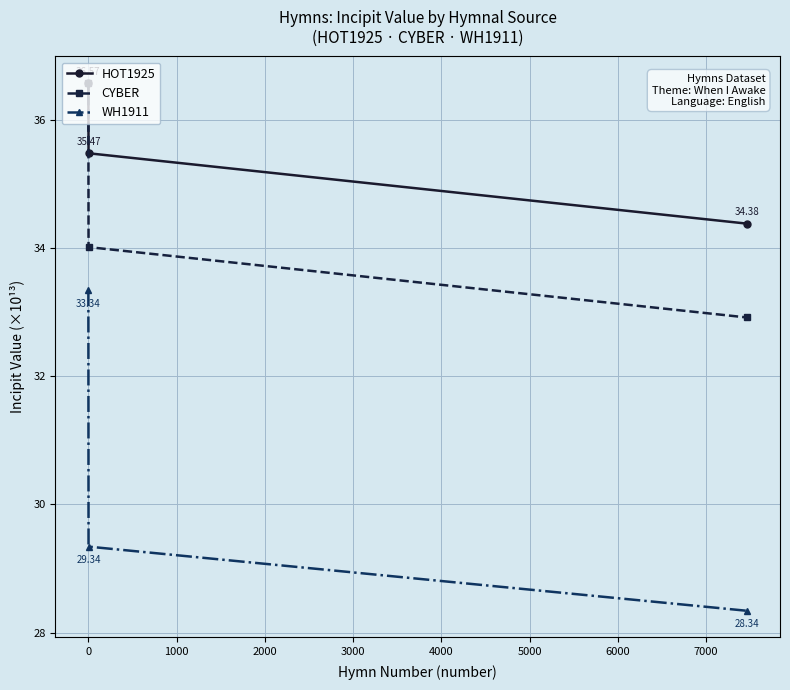

Rank the series by their average value, from lowest to highest.

WH1911, CYBER, HOT1925